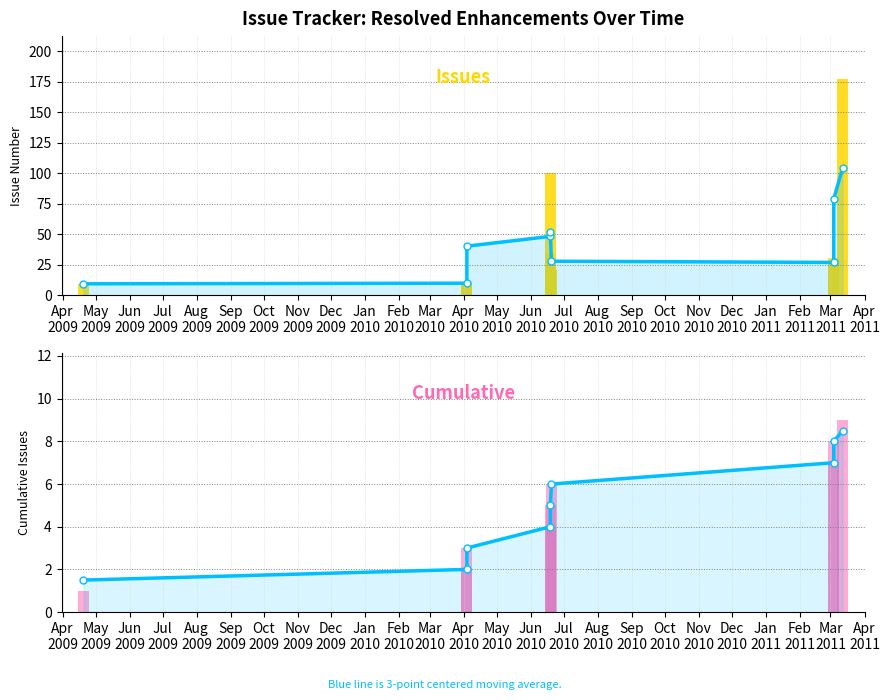

True or false: Cumulative Count has a value of 1.4 at Apr
2009.

False